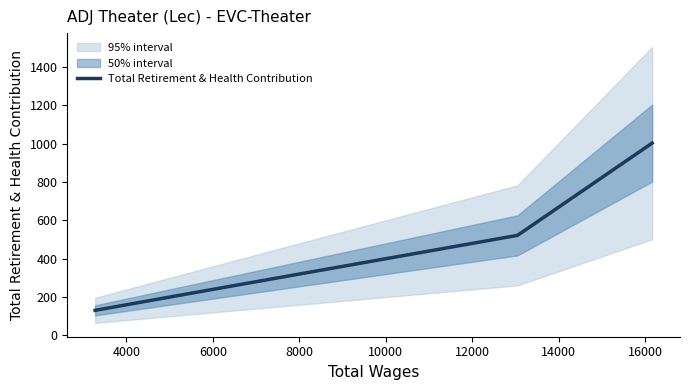

How many data points are less than 522?

2